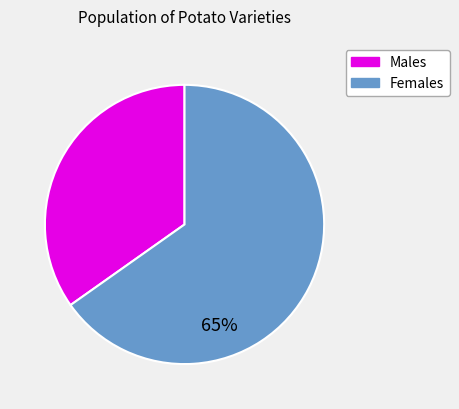

To the nearest percent, what is the difference between the largest and smallest slice percentages?

30%